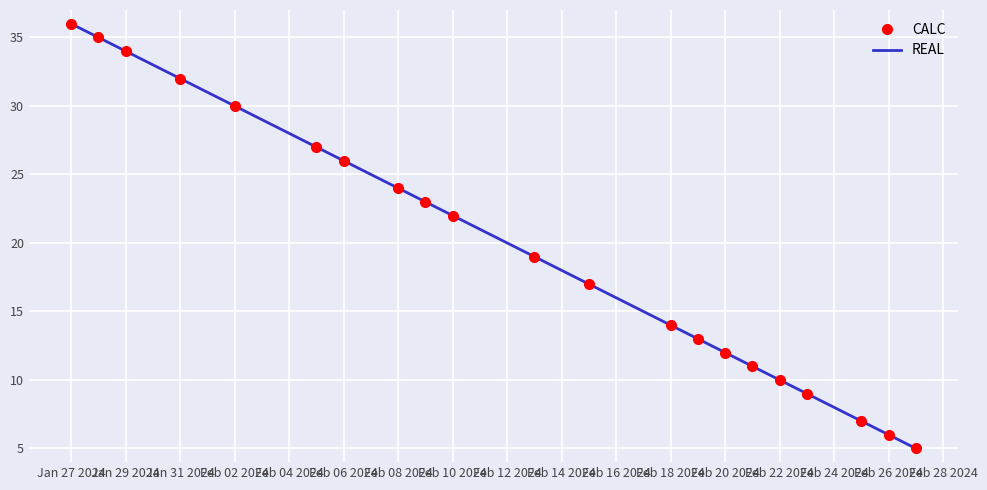

How many data points in CALC are less than 19?

10